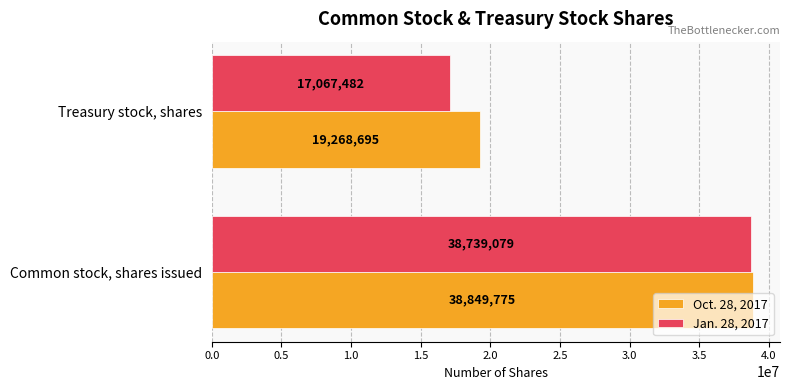

Count the number of categories in the chart.

2